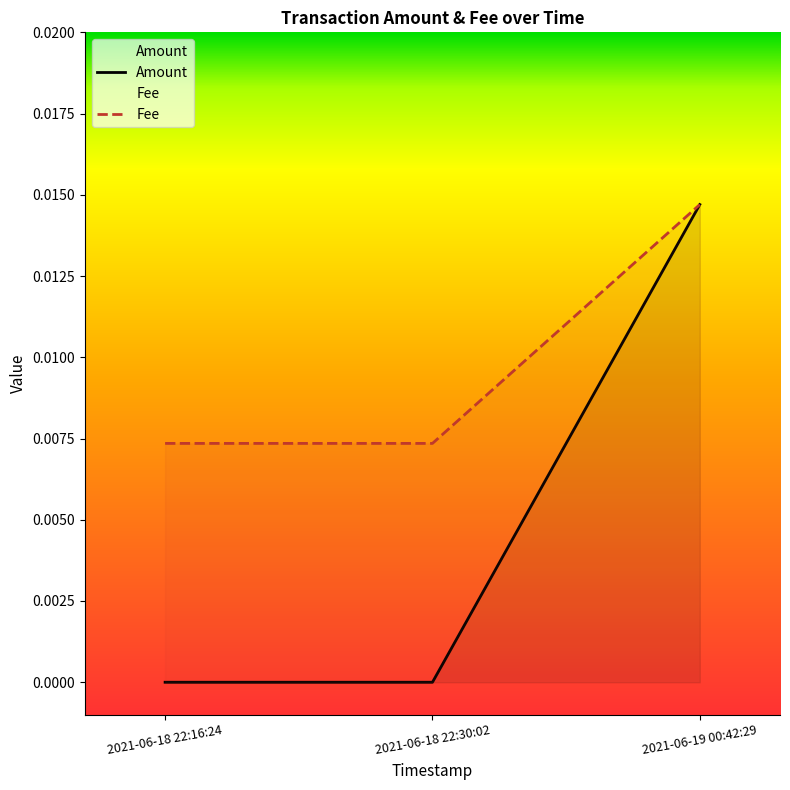

True or false: Amount has a value of 0.0 at 2021-06-18 22:30:02.

True